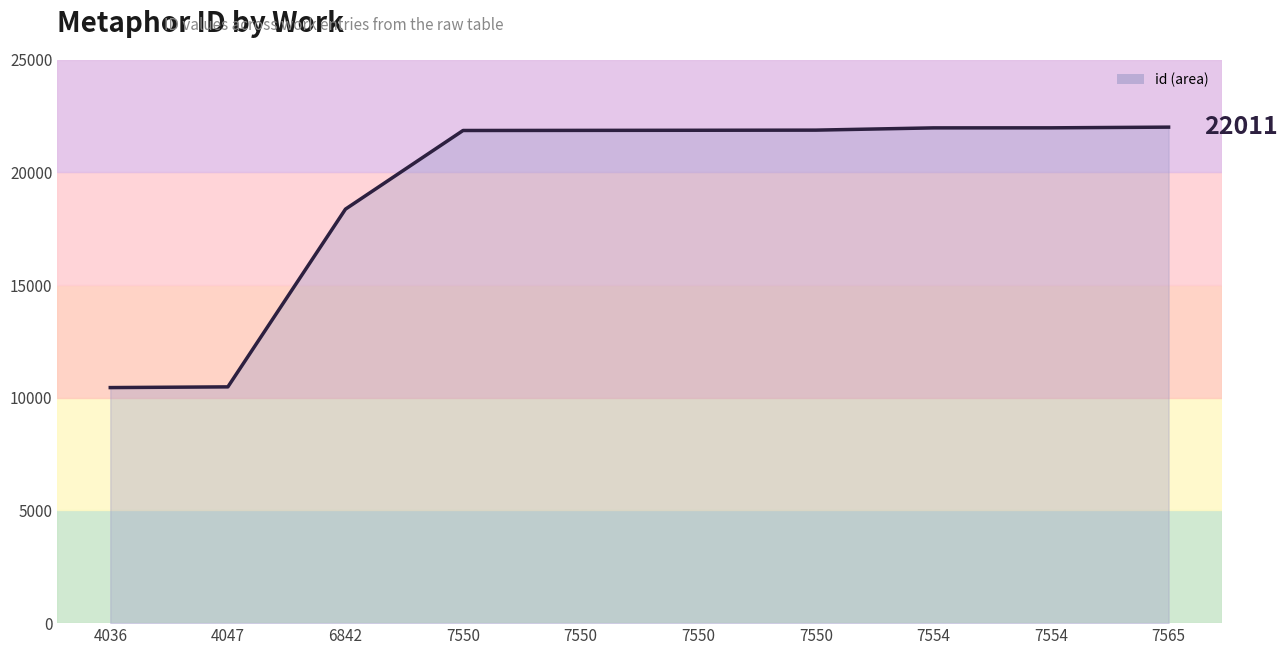

What is the value of the 1st point from the left?

10453